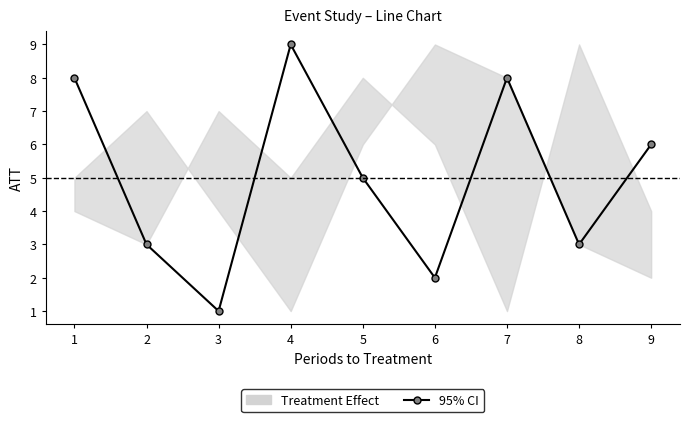

Reading right to left, extract all data points from this chart.

9=6	8=3	7=8	6=2	5=5	4=9	3=1	2=3	1=8